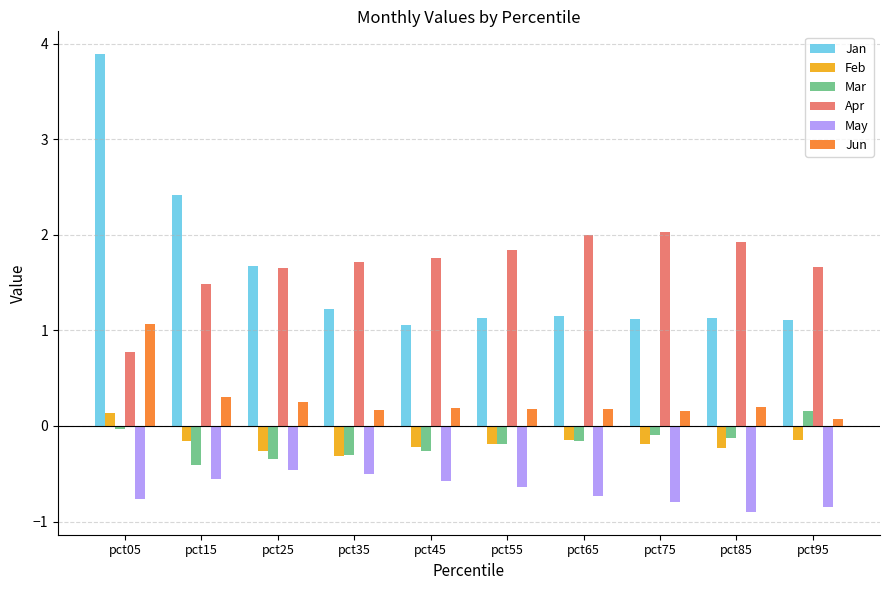

What is the approximate value of May at pct65?

-0.7